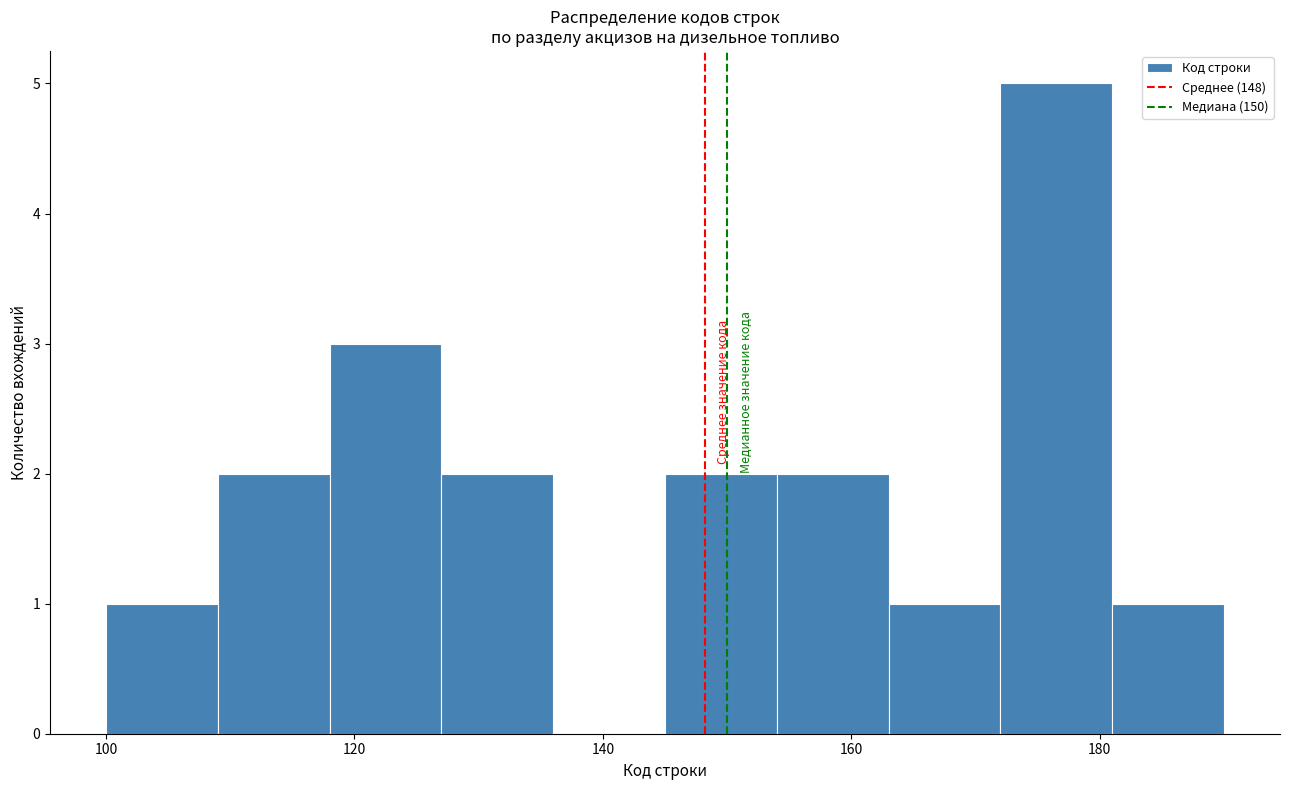

Reading left to right, list every bar in this chart as the range it spans on the x-axis followed by its height. Neither the bar edges nor the heights are printed on the chart, so give them approximately, as read against the axes.

100 to 109: 1
109 to 118: 2
118 to 127: 3
127 to 136: 2
136 to 145: 0
145 to 154: 2
154 to 163: 2
163 to 172: 1
172 to 181: 5
181 to 190: 1